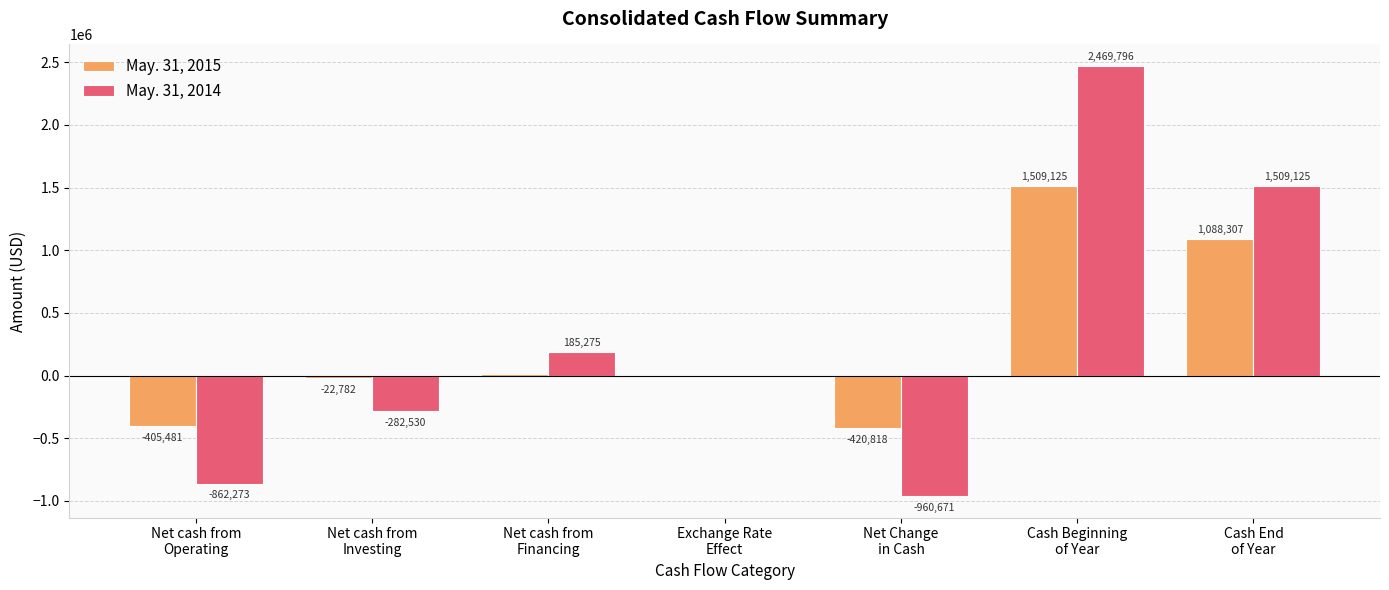

True or false: May. 31, 2014 has a value of 50216 at Net cash from
Financing.

False